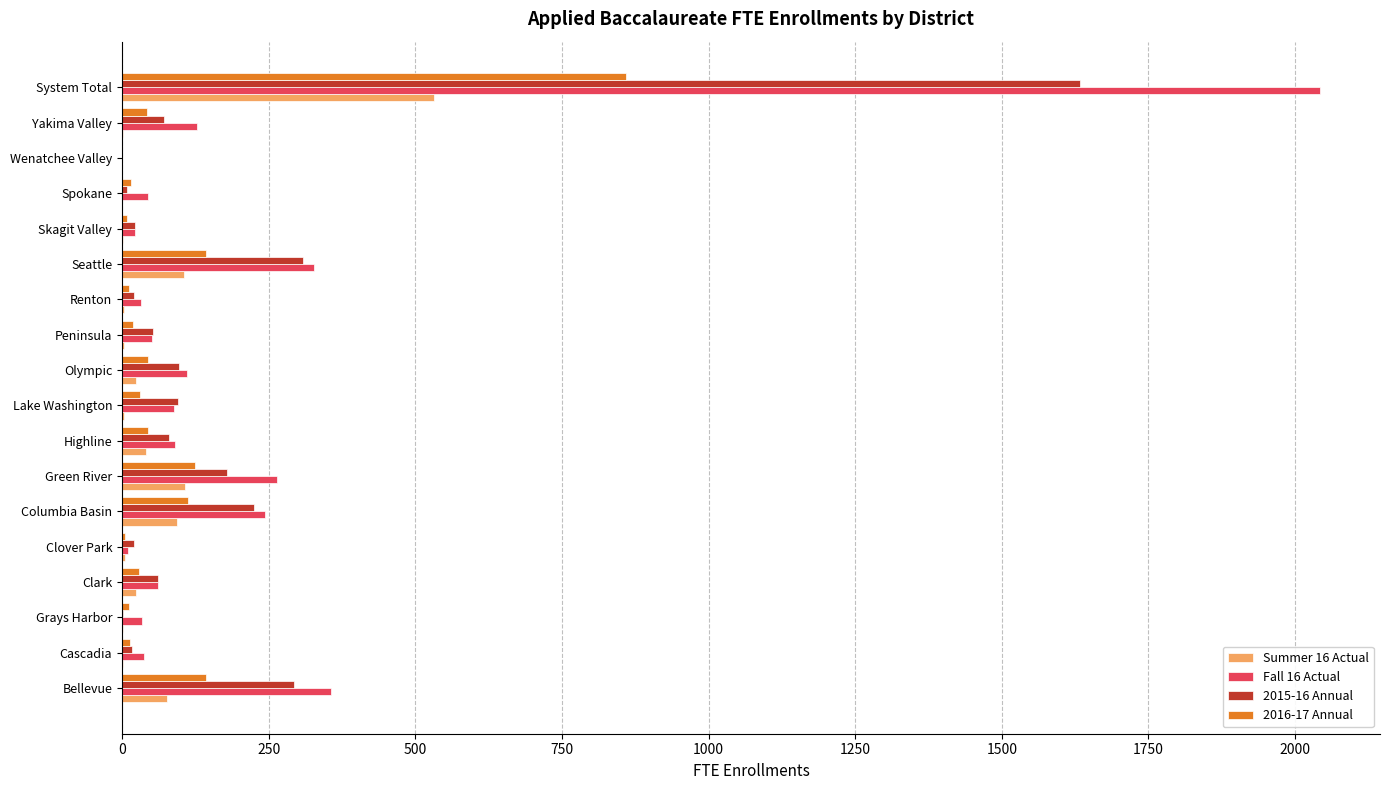

How many data points in Fall 16 Actual are above 87?

9